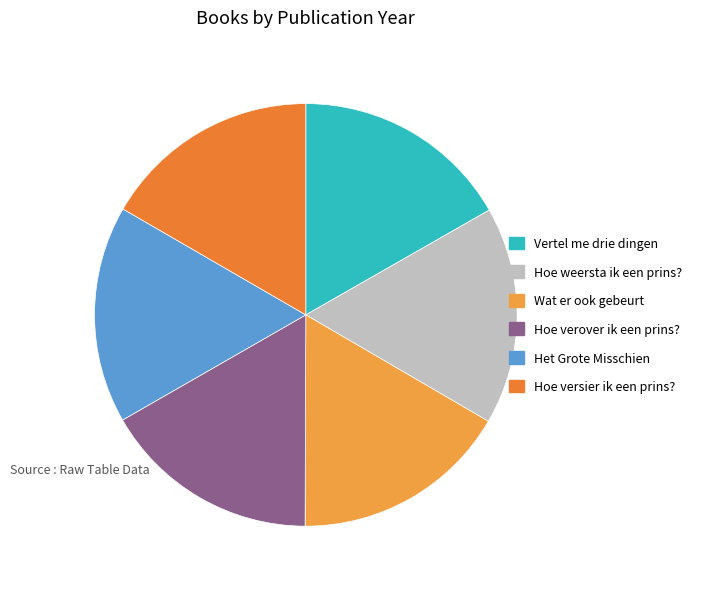

How many segments does this pie chart have?

6